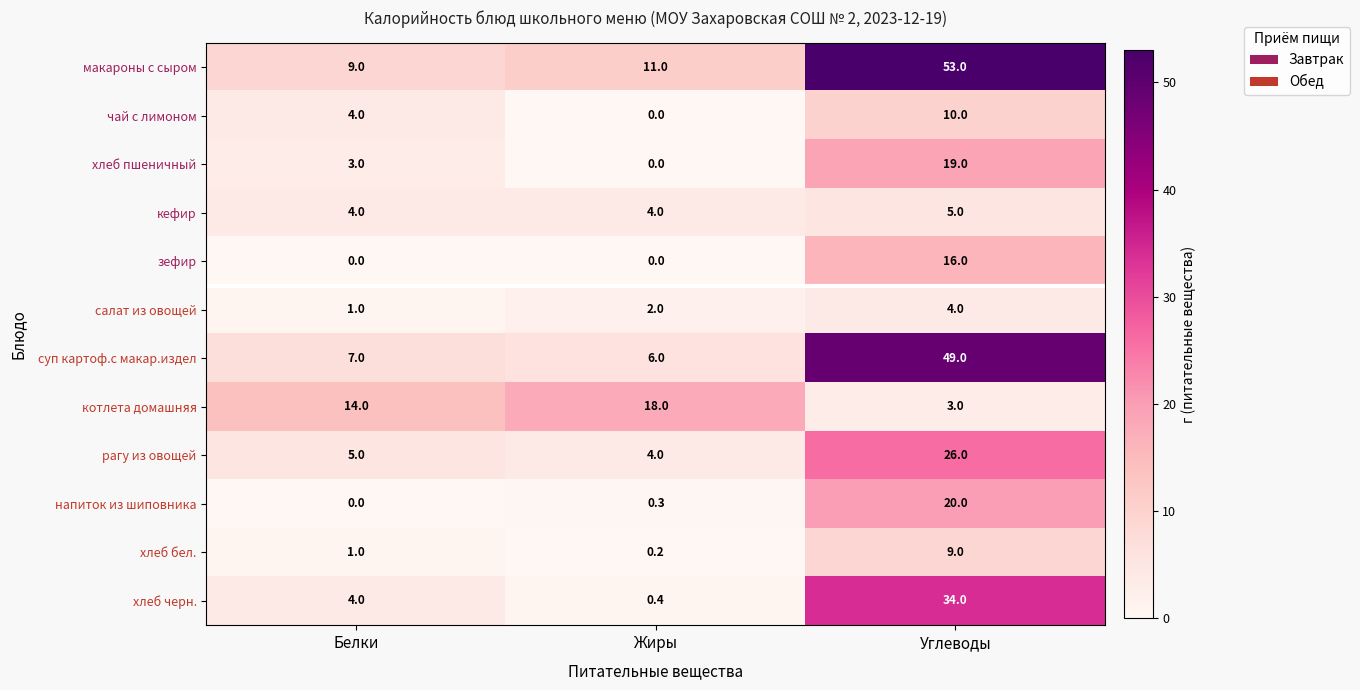

Where is салат из овощей nearest to the value 2?

Жиры